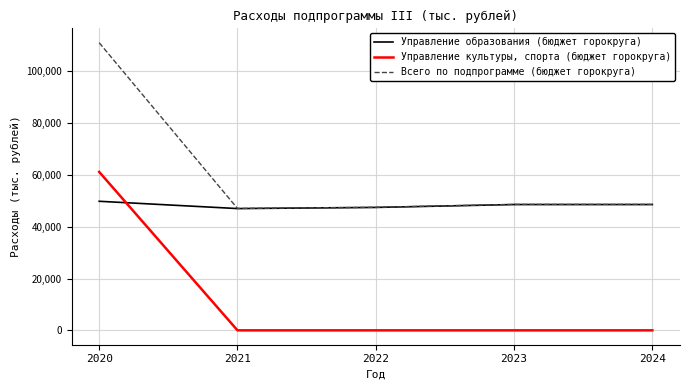

Rank the series by their maximum value, from highest to lowest.

Всего по подпрограмме (бюджет горокруга), Управление культуры, спорта (бюджет горокруга), Управление образования (бюджет горокруга)